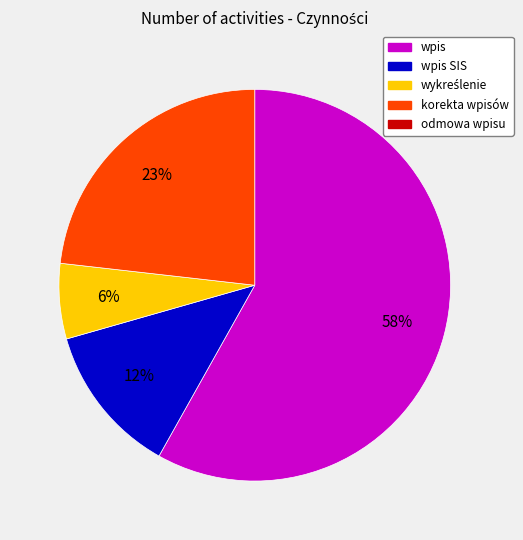

To the nearest percent, what is the average slice percentage?

25%